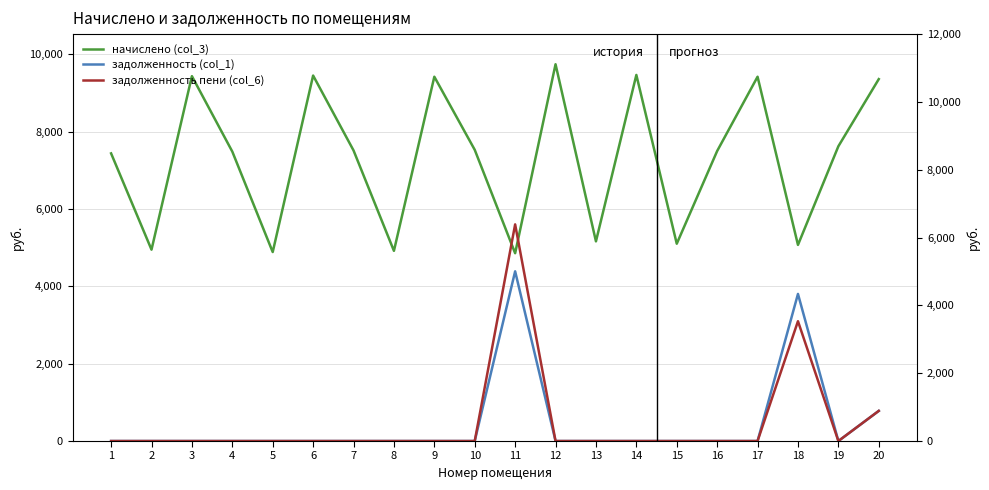

The value of задолженность (col_1) at 15 is 2363.3. True or false?

False